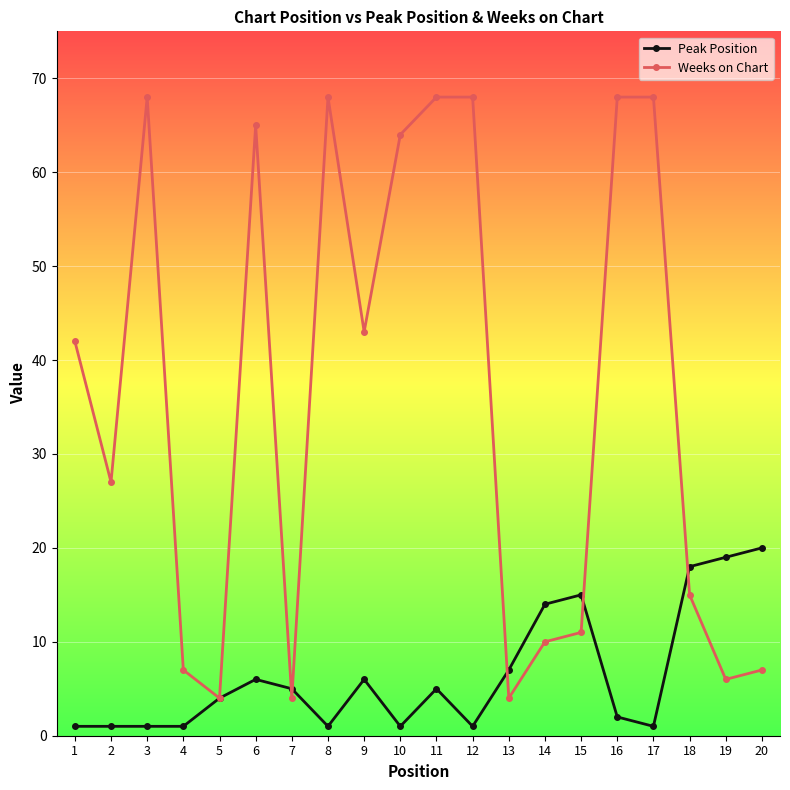

Which series has the largest total across all categories?

Weeks on Chart